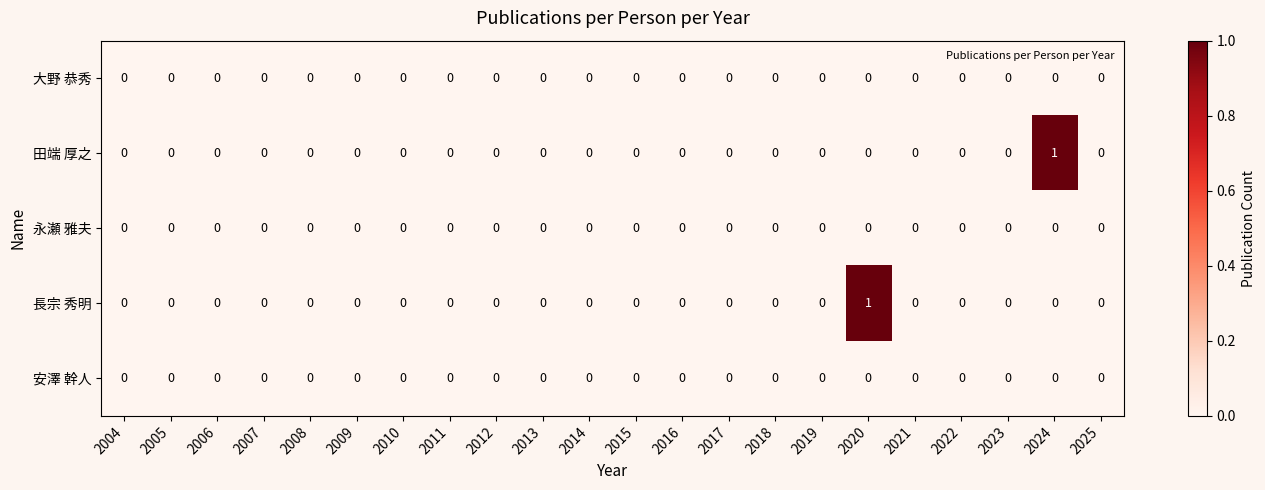

Is it true that 安澤 幹人 equals 0 at 2016?

True